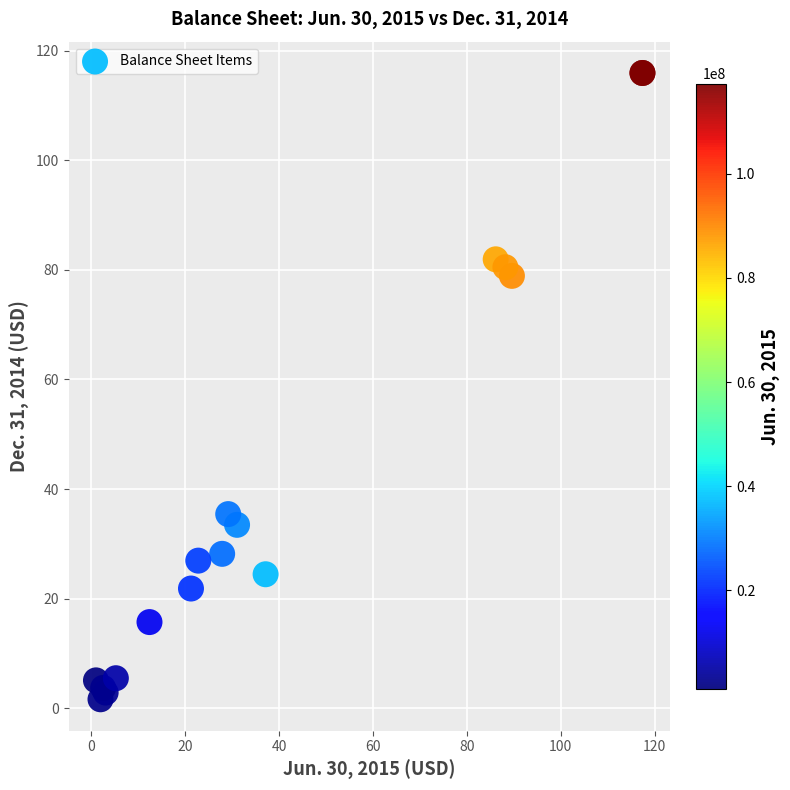

What Y value in the scatter plot is closest to 58?

78.9